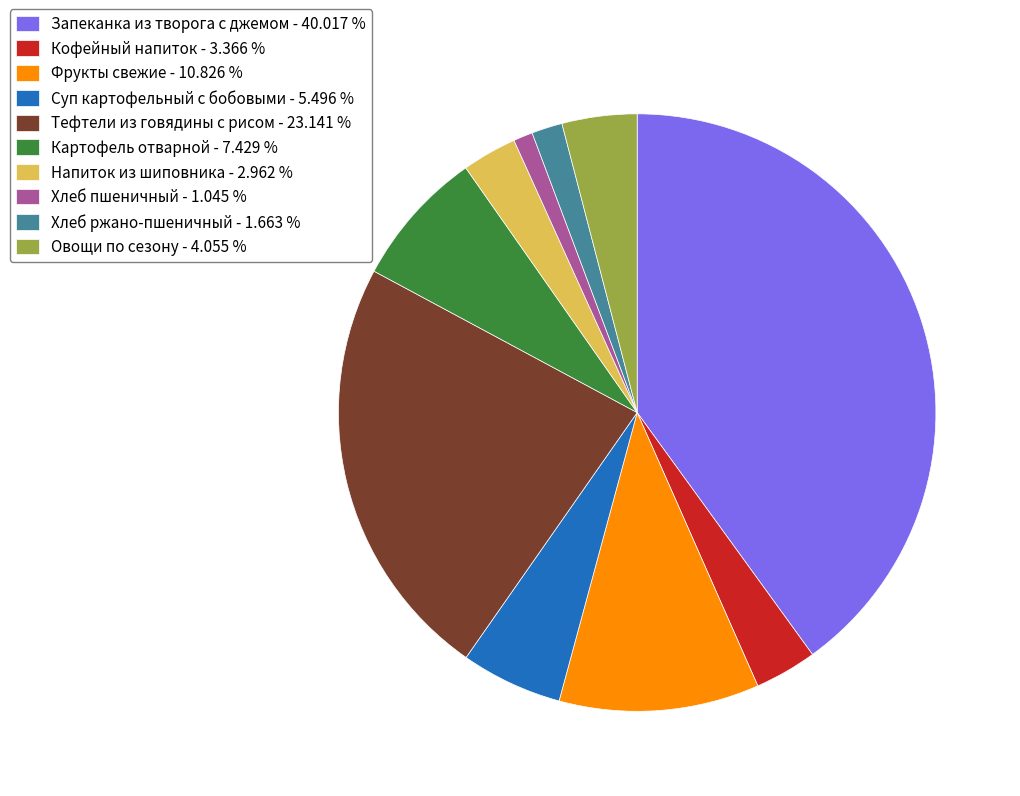

What is the largest slice in the pie chart?

Запеканка из творога с джемом